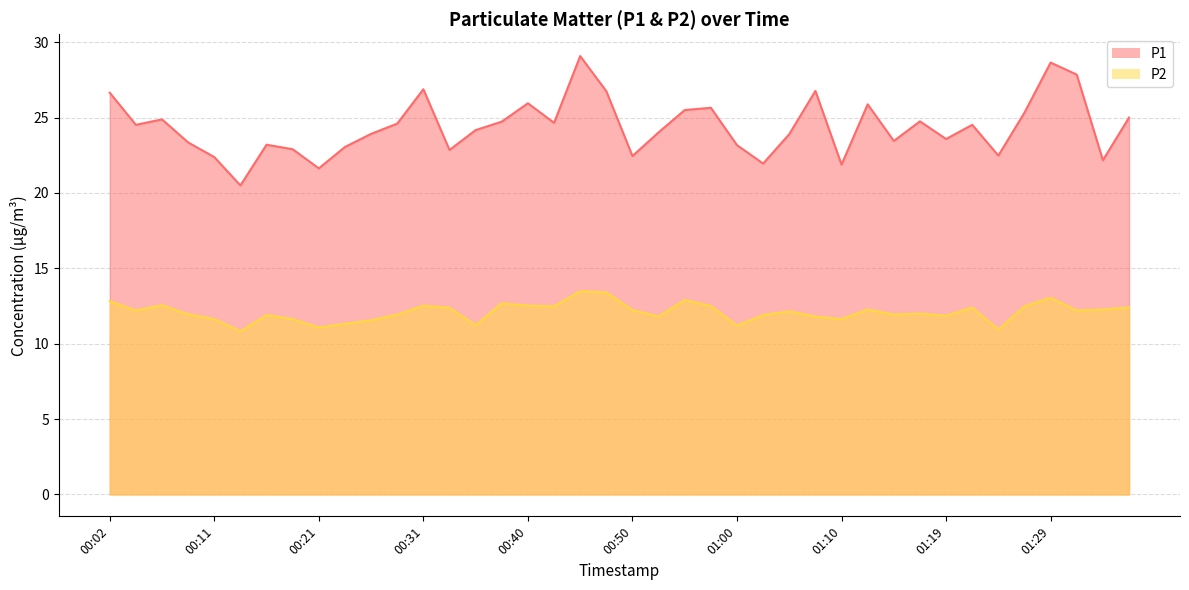

What is the approximate value of P1 at 00:55?

25.5